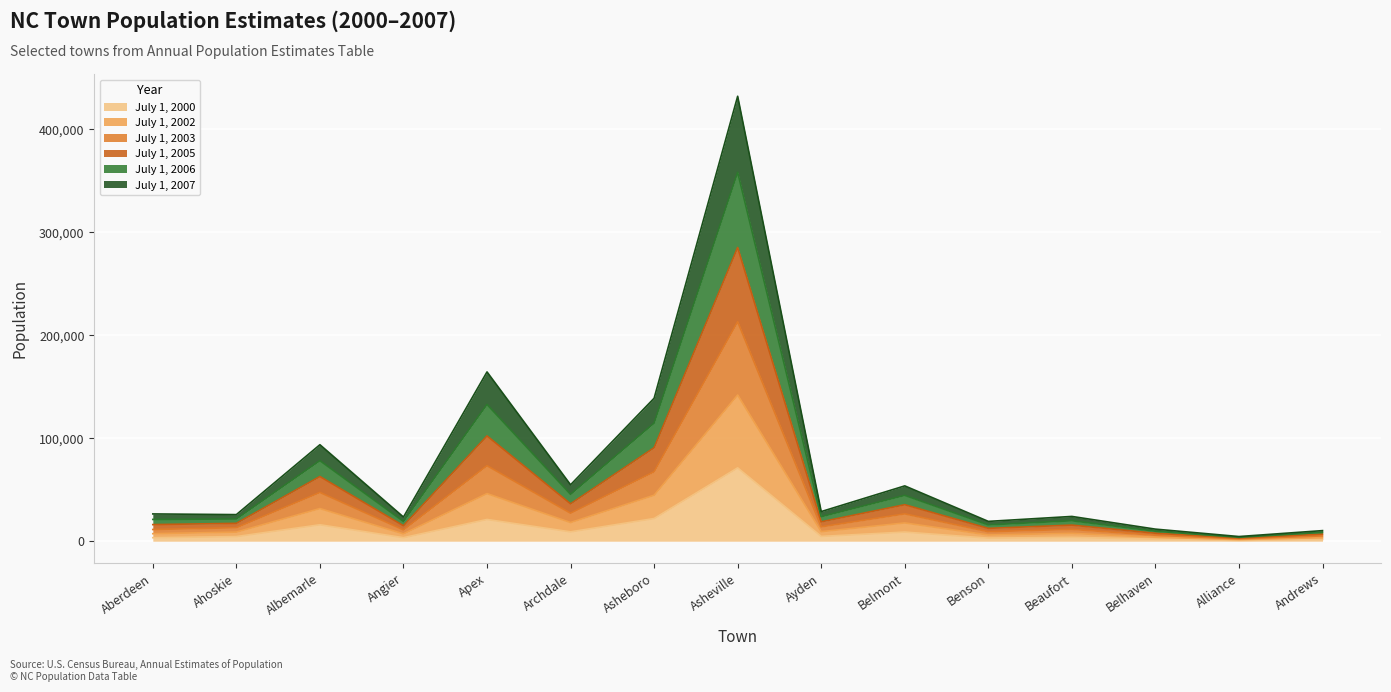

What is the total value across all series at Albemarle?

93709